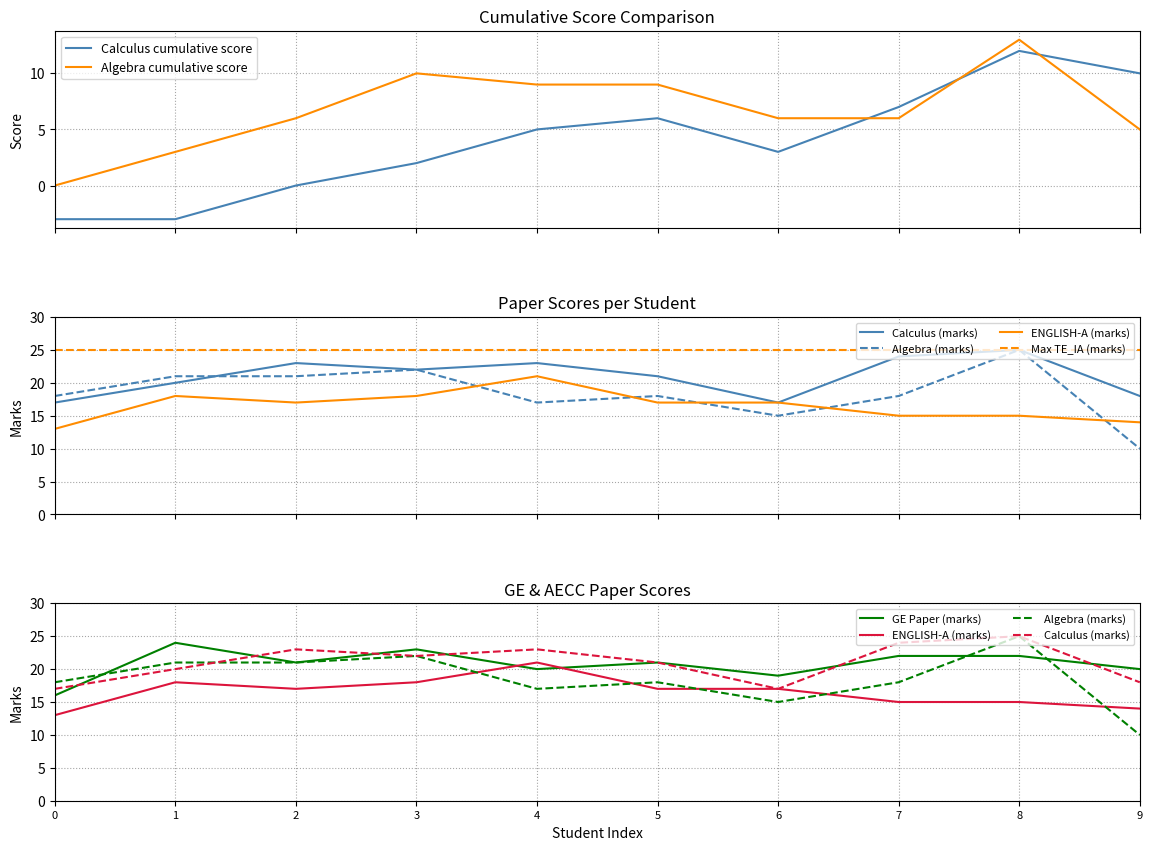

What is the highest value of the Algebra cumulative score series?

13